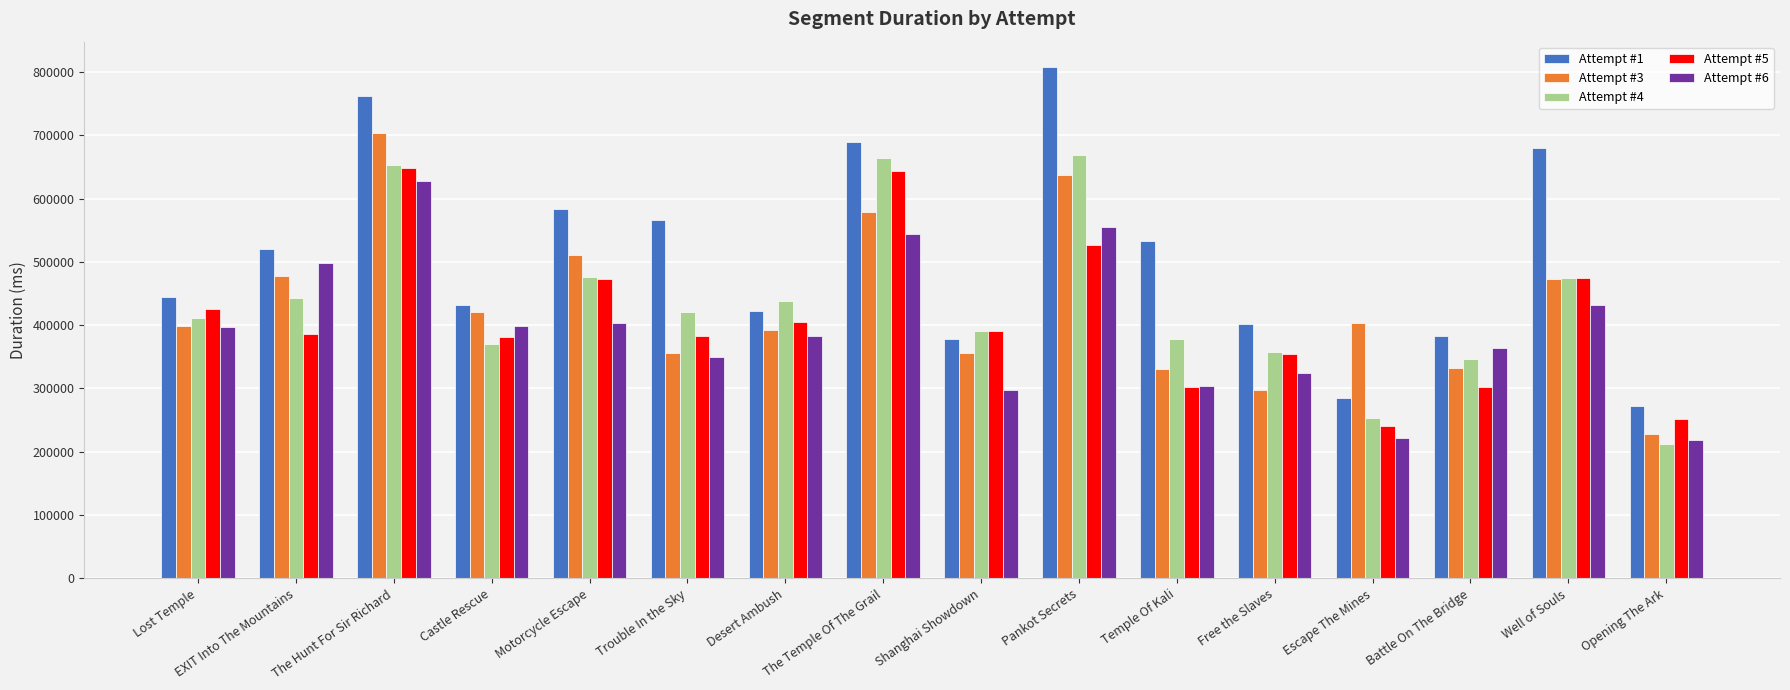

What is the total value across all series at Free the Slaves?

1735354